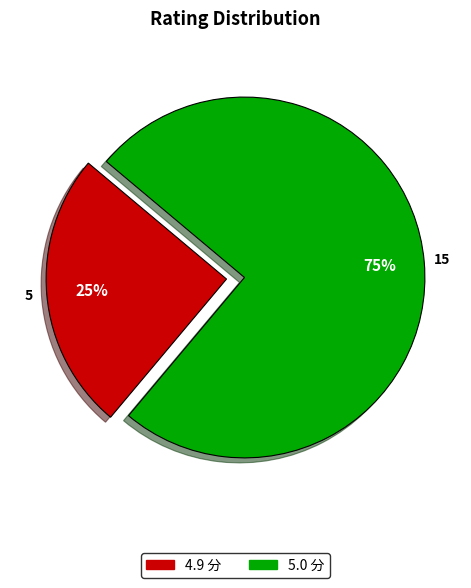

Is it true that 5.0 分 is 63% of the pie?

False